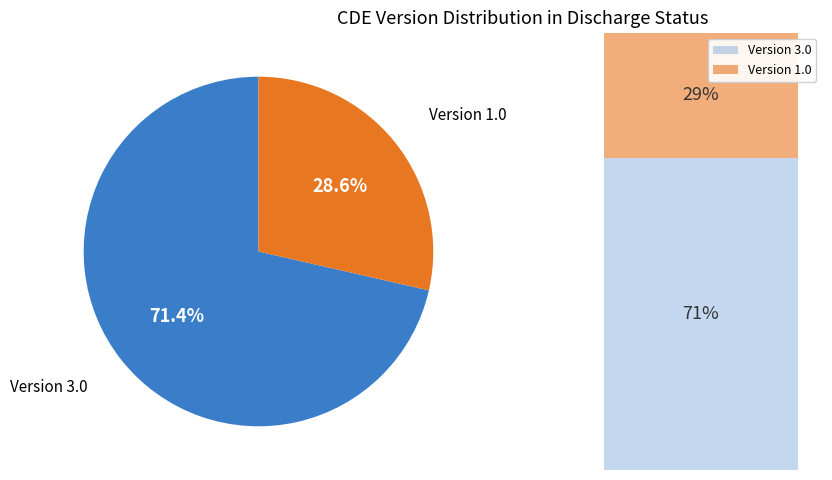

Does any single category account for the majority?

Yes